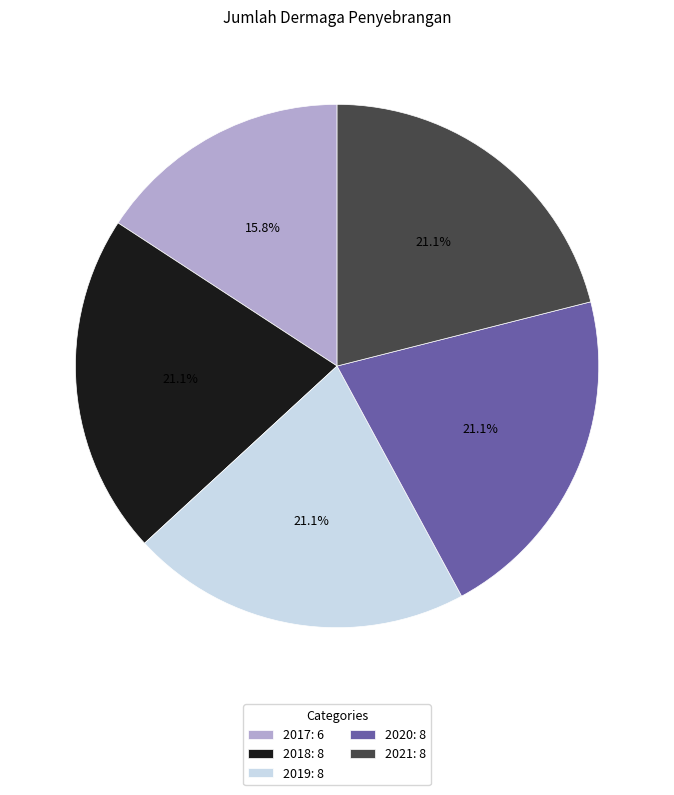

True or false: 2017 accounts for 16% of the total.

True